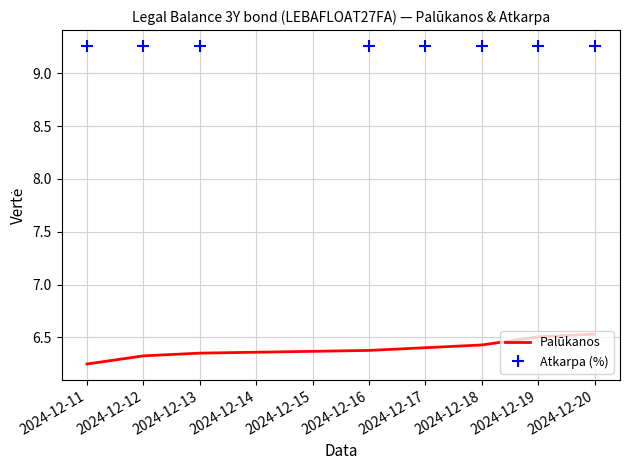

True or false: Palūkanos and Atkarpa (%) cross at least once.

False